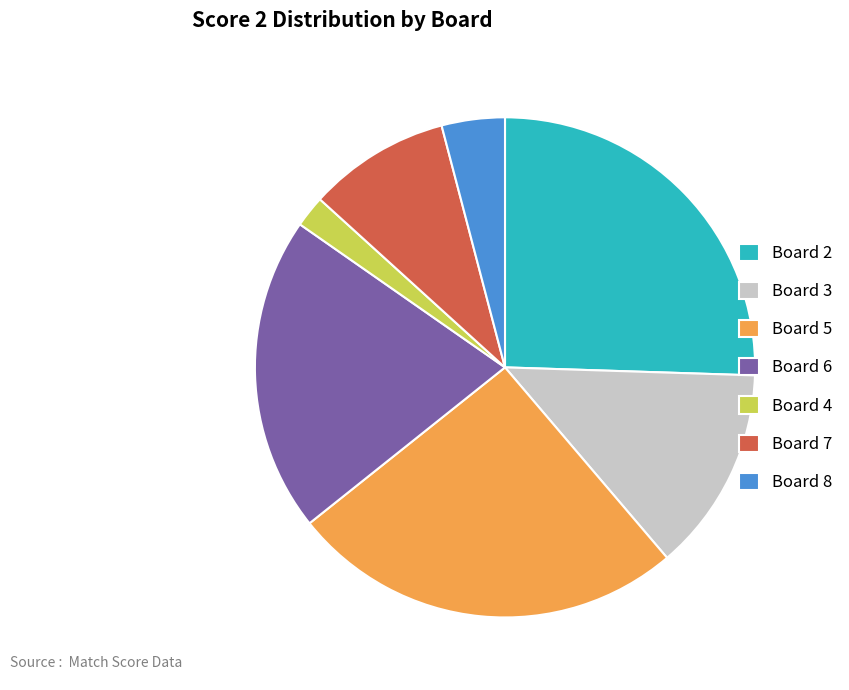

Approximately how many times larger is the value at Board 4 compared to Board 6?

0.1